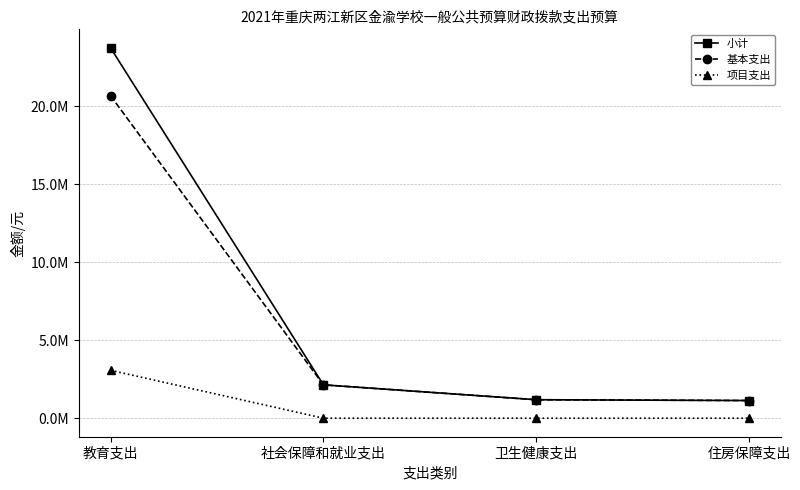

What are all the series names shown in the legend?

小计, 基本支出, 项目支出